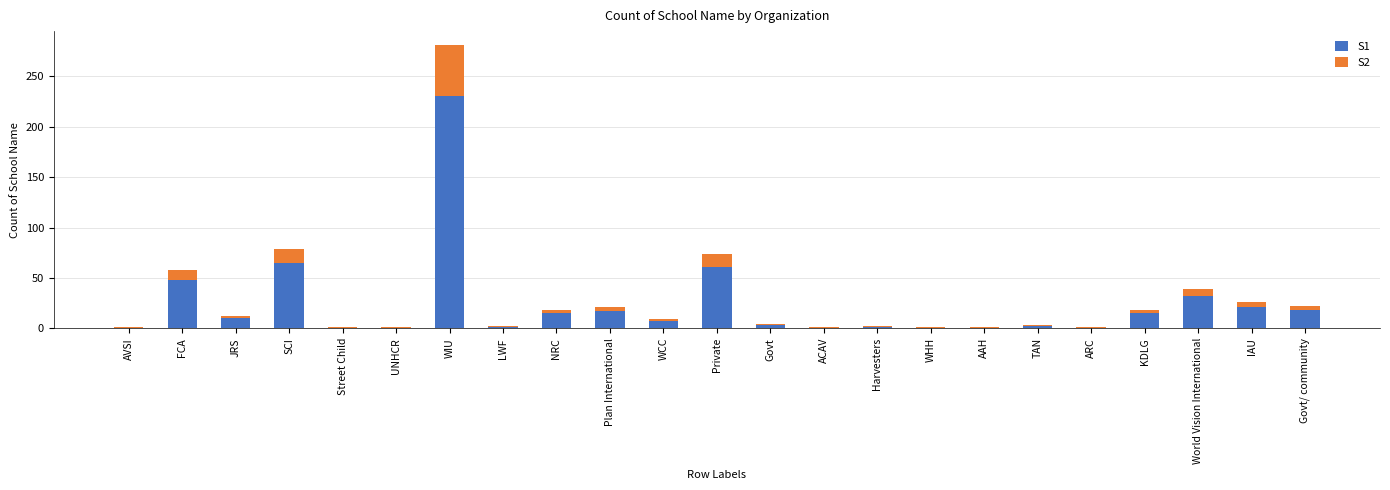

What is the highest value of the S1 series?

230.4